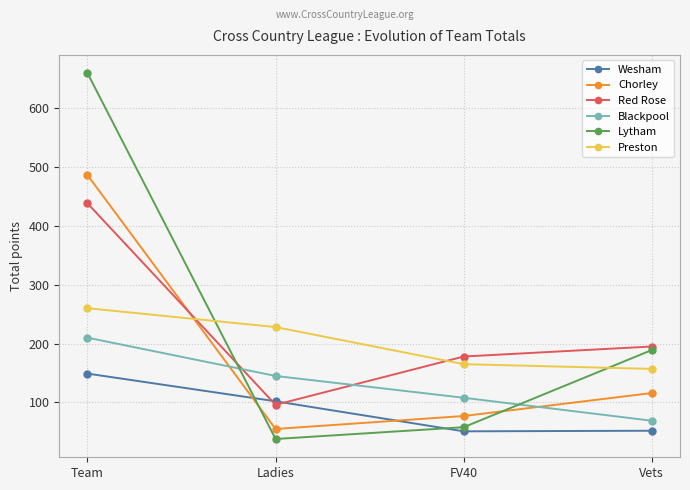

True or false: Chorley and Lytham cross at least once.

True